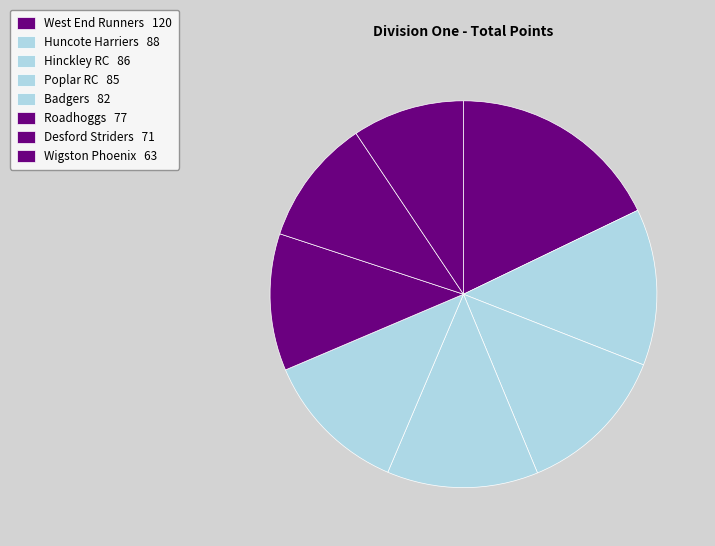

Approximately how many times larger is the value at Huncote Harriers compared to Badgers?

1.1